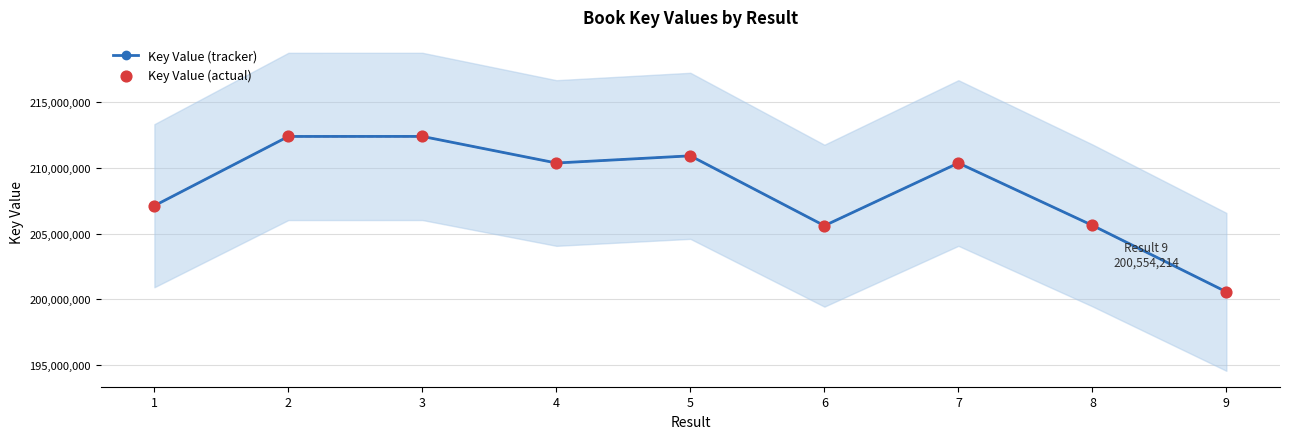

Which series contains the lowest Y value?

Key Value (tracker)